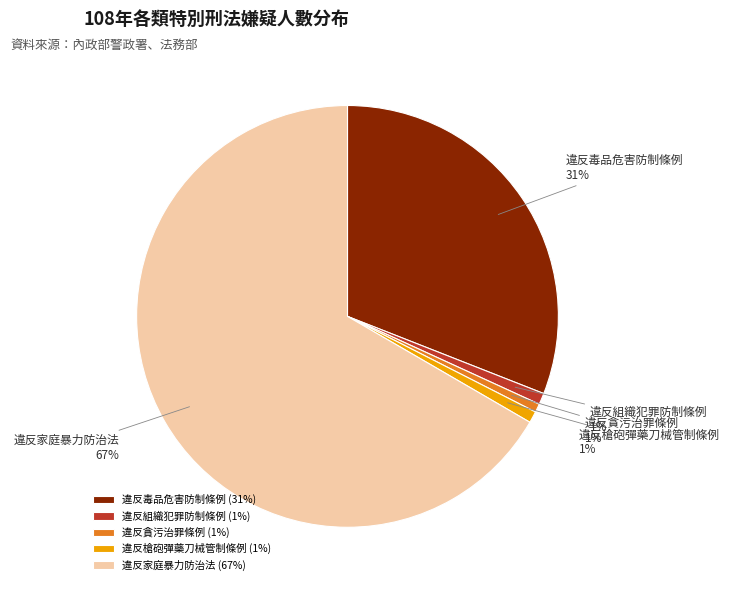

Is it true that 違反貪污治罪條例 is 1% of the pie?

True